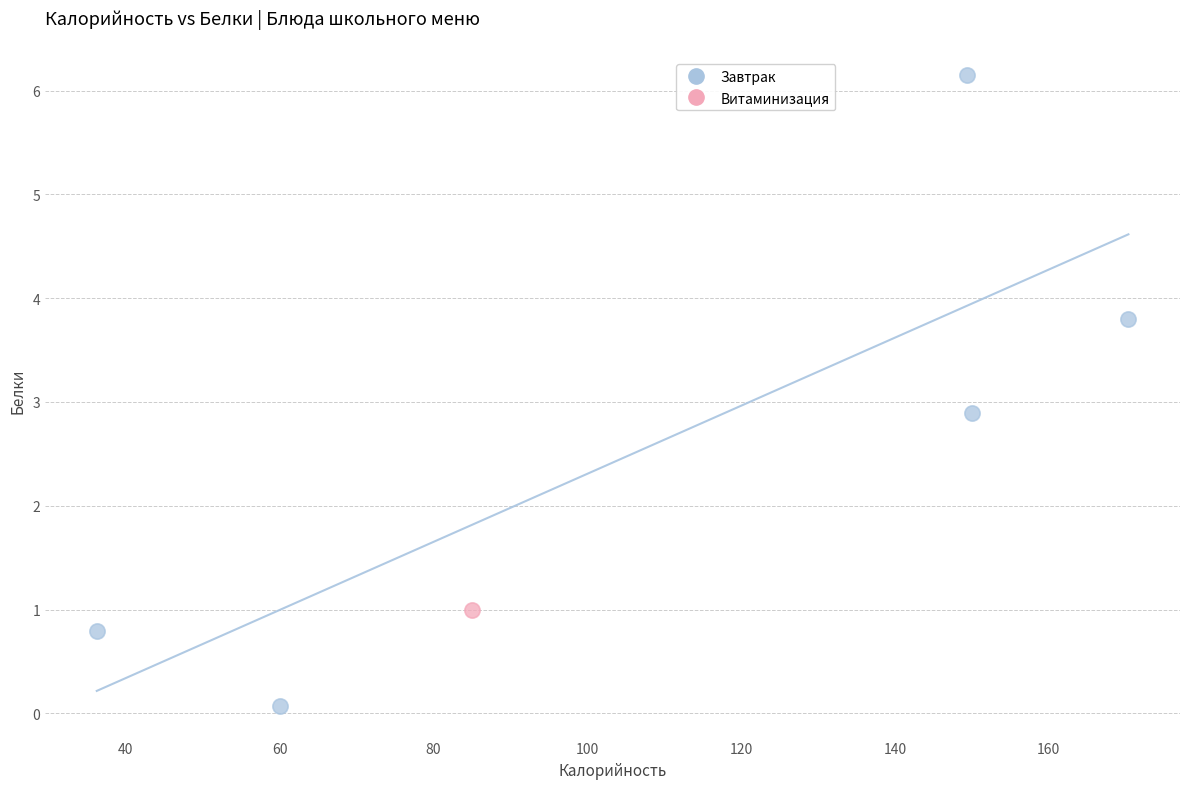

What are all the series names shown in the legend?

Завтрак, Витаминизация